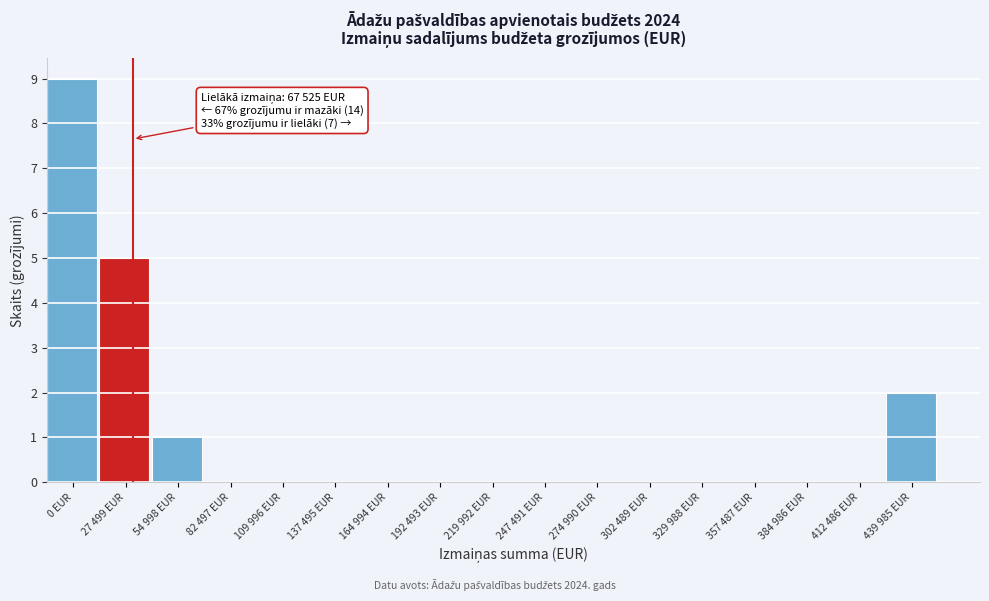

Reading left to right, what are all the values shown in this chart?

0 EUR=9	27 499 EUR=5	54 998 EUR=1	82 497 EUR=0	109 996 EUR=0	137 495 EUR=0	164 994 EUR=0	192 493 EUR=0	219 992 EUR=0	247 491 EUR=0	274 990 EUR=0	302 489 EUR=0	329 988 EUR=0	357 487 EUR=0	384 986 EUR=0	412 486 EUR=0	439 985 EUR=2